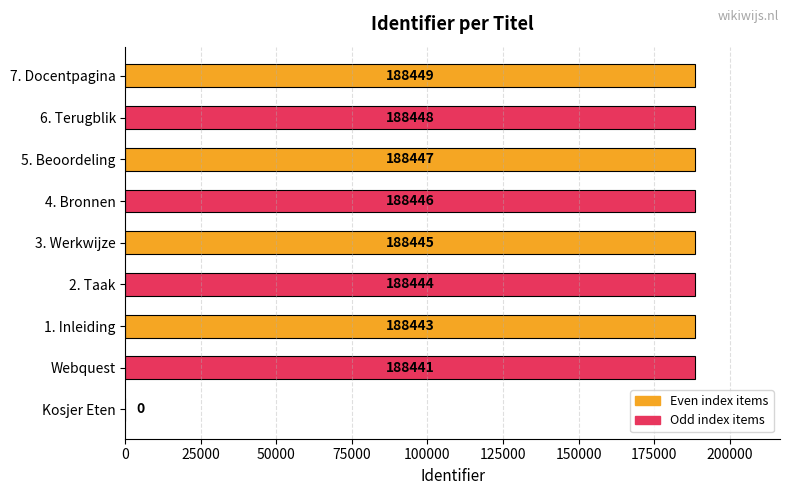

The chart shows a value of 188448 at 6. Terugblik. True or false?

True